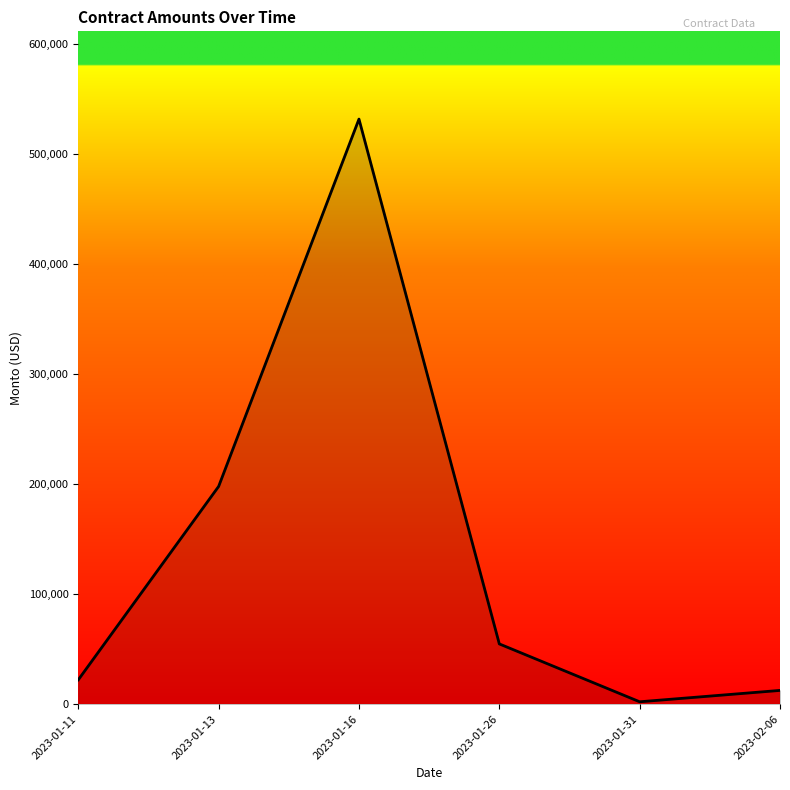

Reading right to left, list all the values displayed in this chart.

2023-02-06=12511.1	2023-01-31=2179.3	2023-01-26=54794.1	2023-01-16=532051.8	2023-01-13=197998.5	2023-01-11=22144.8